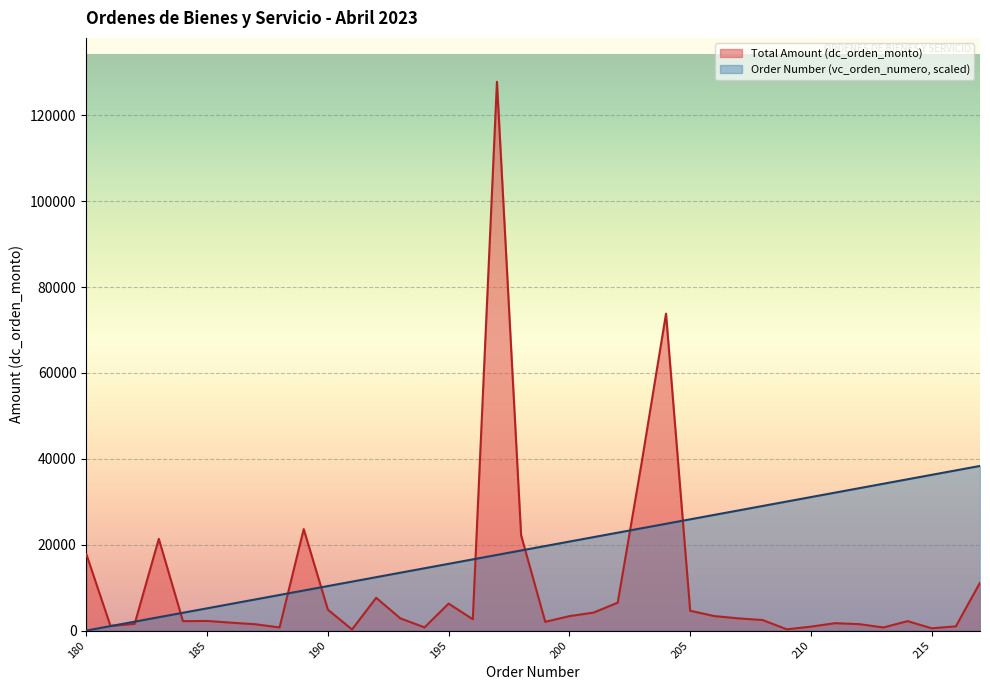

What are all the series names shown in the legend?

Total Amount (dc_orden_monto), Order Number (vc_orden_numero, scaled)